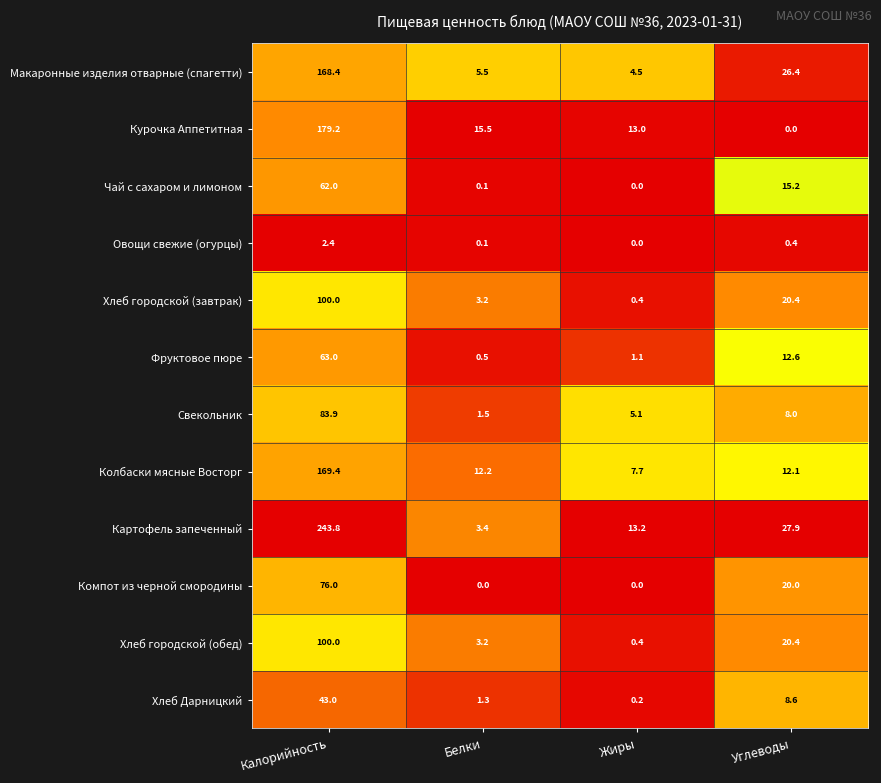

Which series has the widest spread of values?

Картофель запеченный